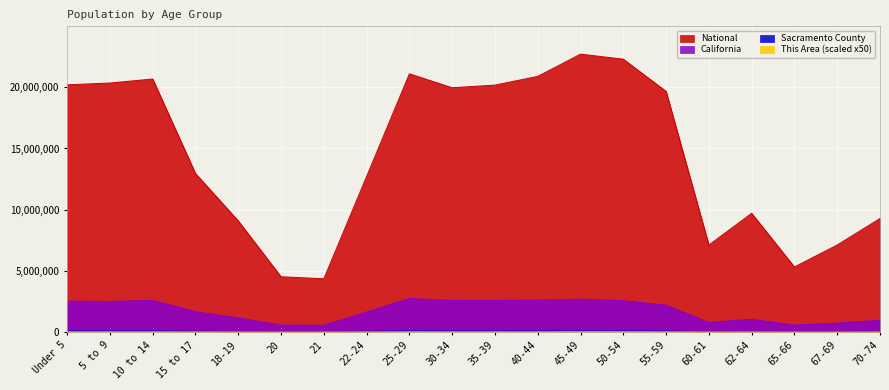

How many categories are shown in the chart?

20